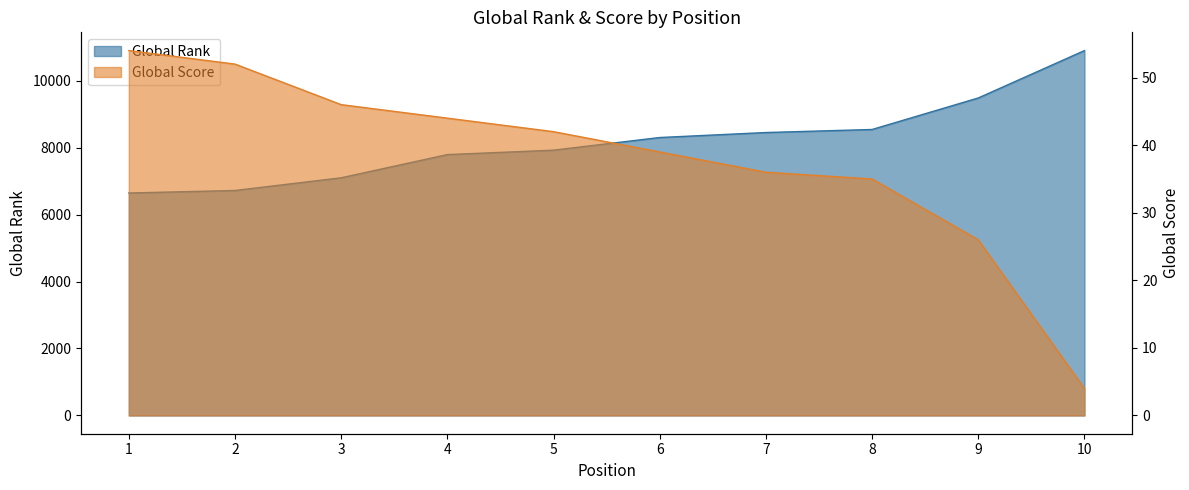

Which series has the widest spread of values?

Global Rank